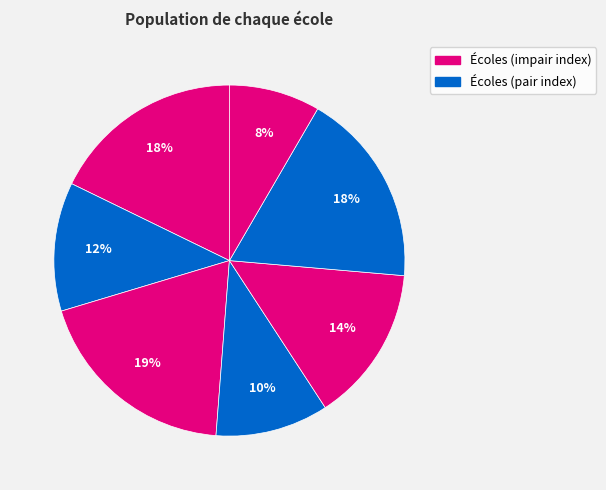

Count the number of slices in the pie.

7